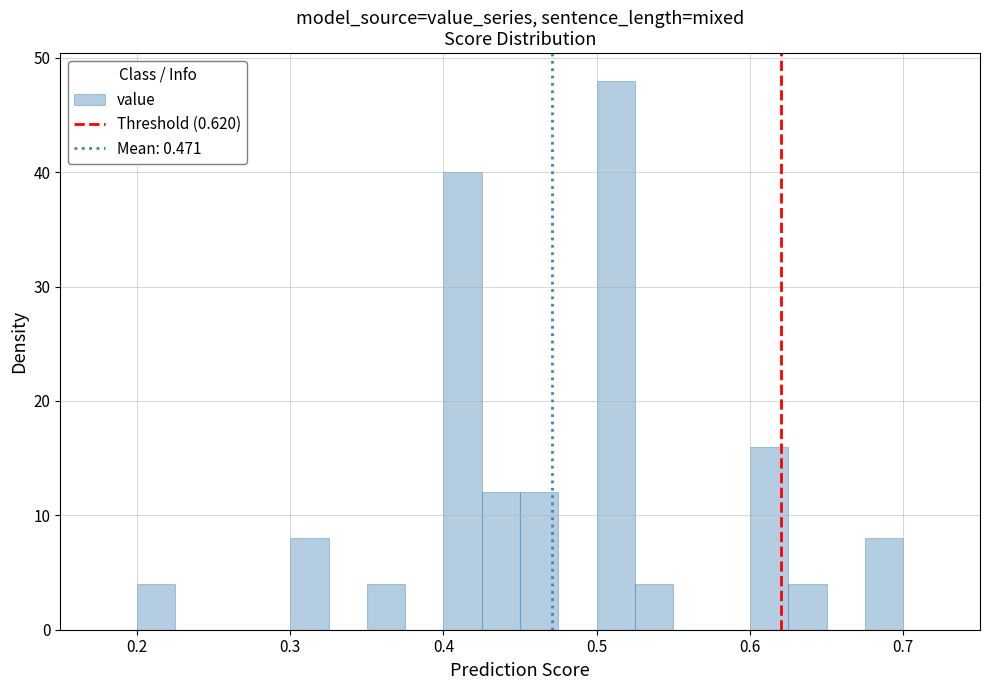

Read against the x-axis, roughly where is the centre of the tallest bar?

0.51